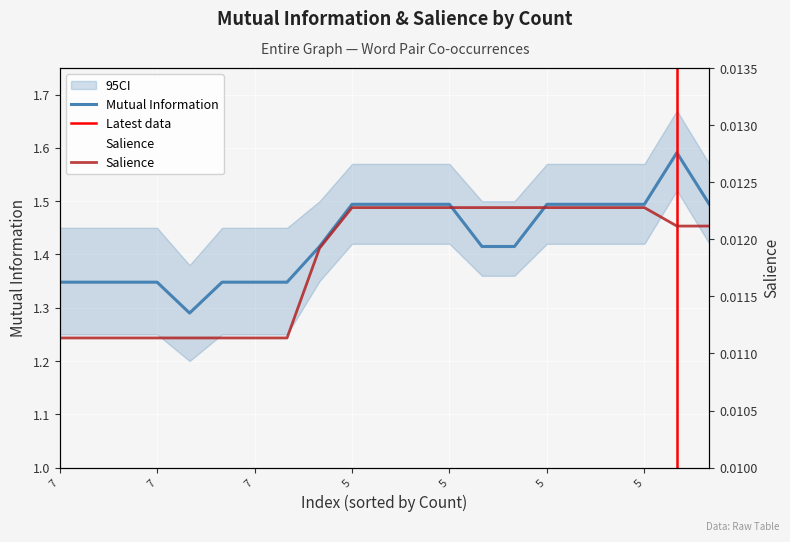

The Mutual Information series shows 1.5 at 4. True or false?

True